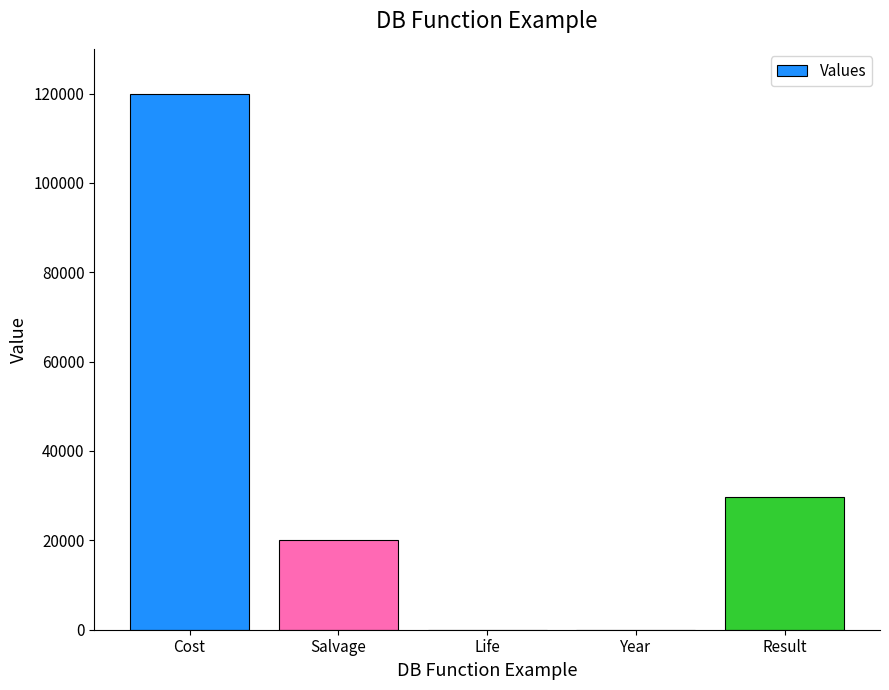

How many distinct data groups are displayed?

1